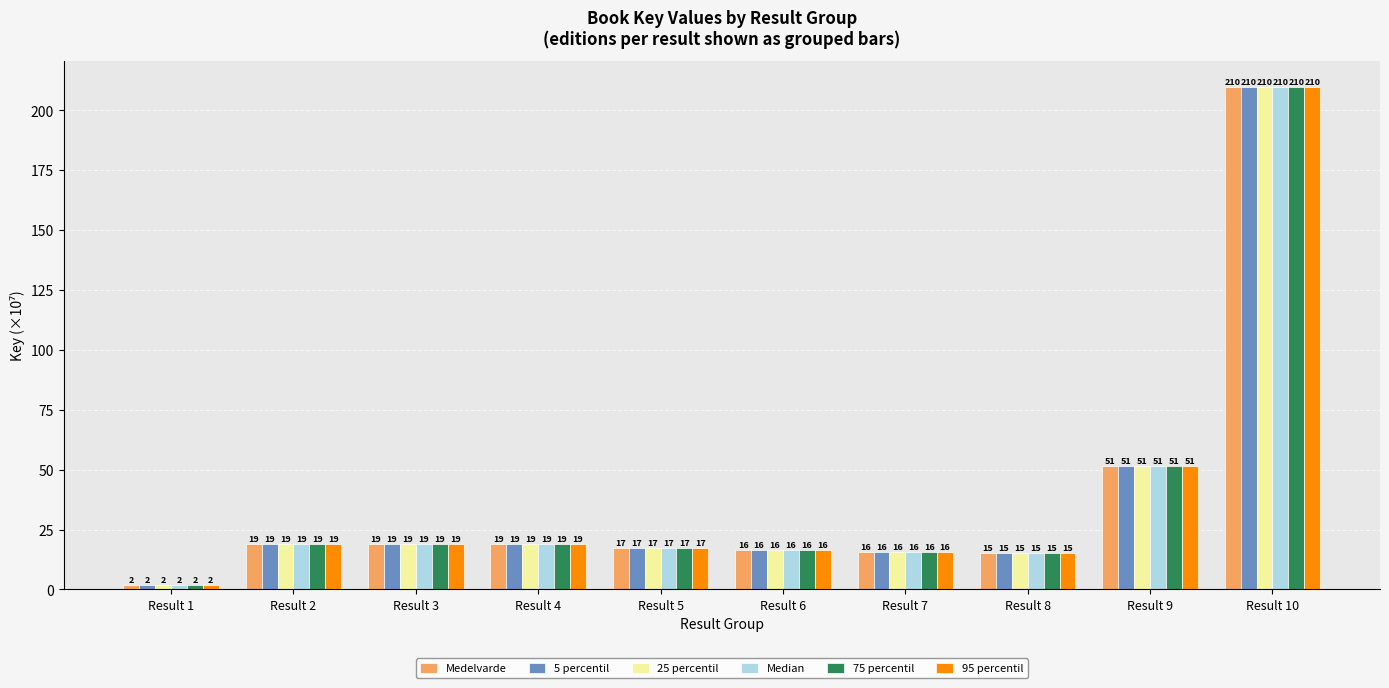

What are all the series names shown in the legend?

Medelvarde, 5 percentil, 25 percentil, Median, 75 percentil, 95 percentil